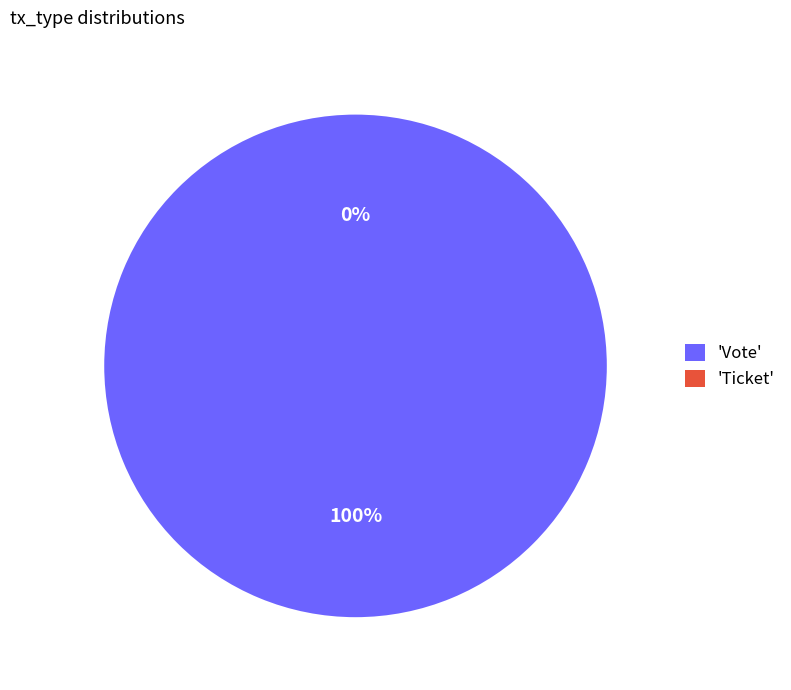

Do Vote and Ticket together represent more than half of the pie?

Yes